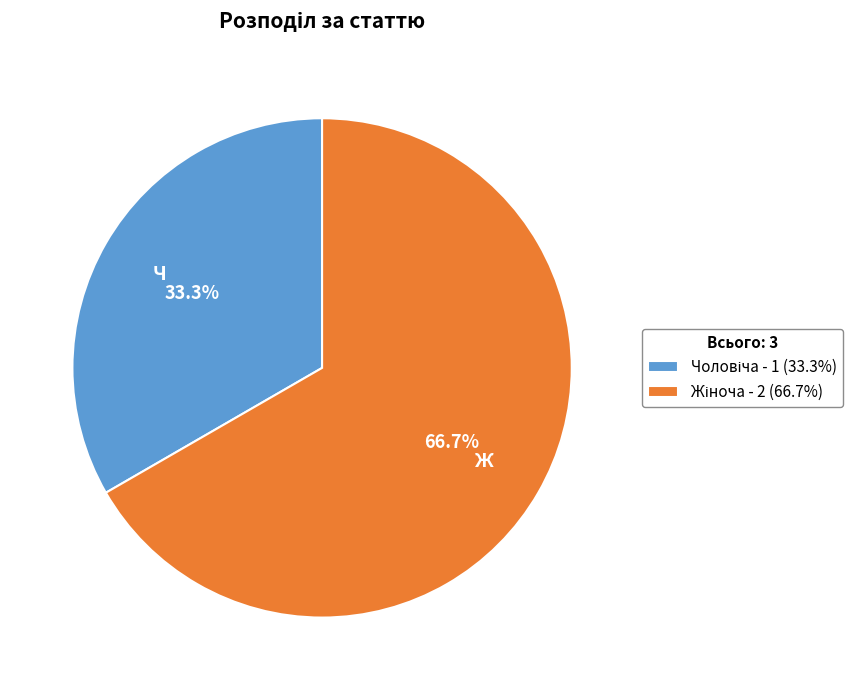

Count the number of slices in the pie.

2